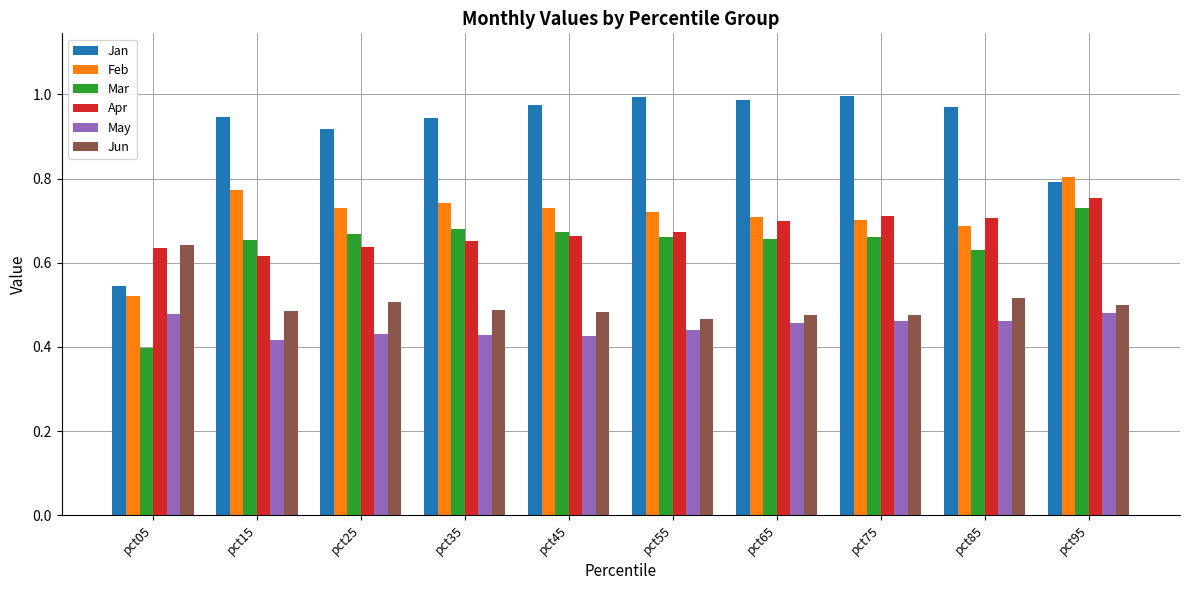

Is it true that Jan equals 1.0 at pct65?

True